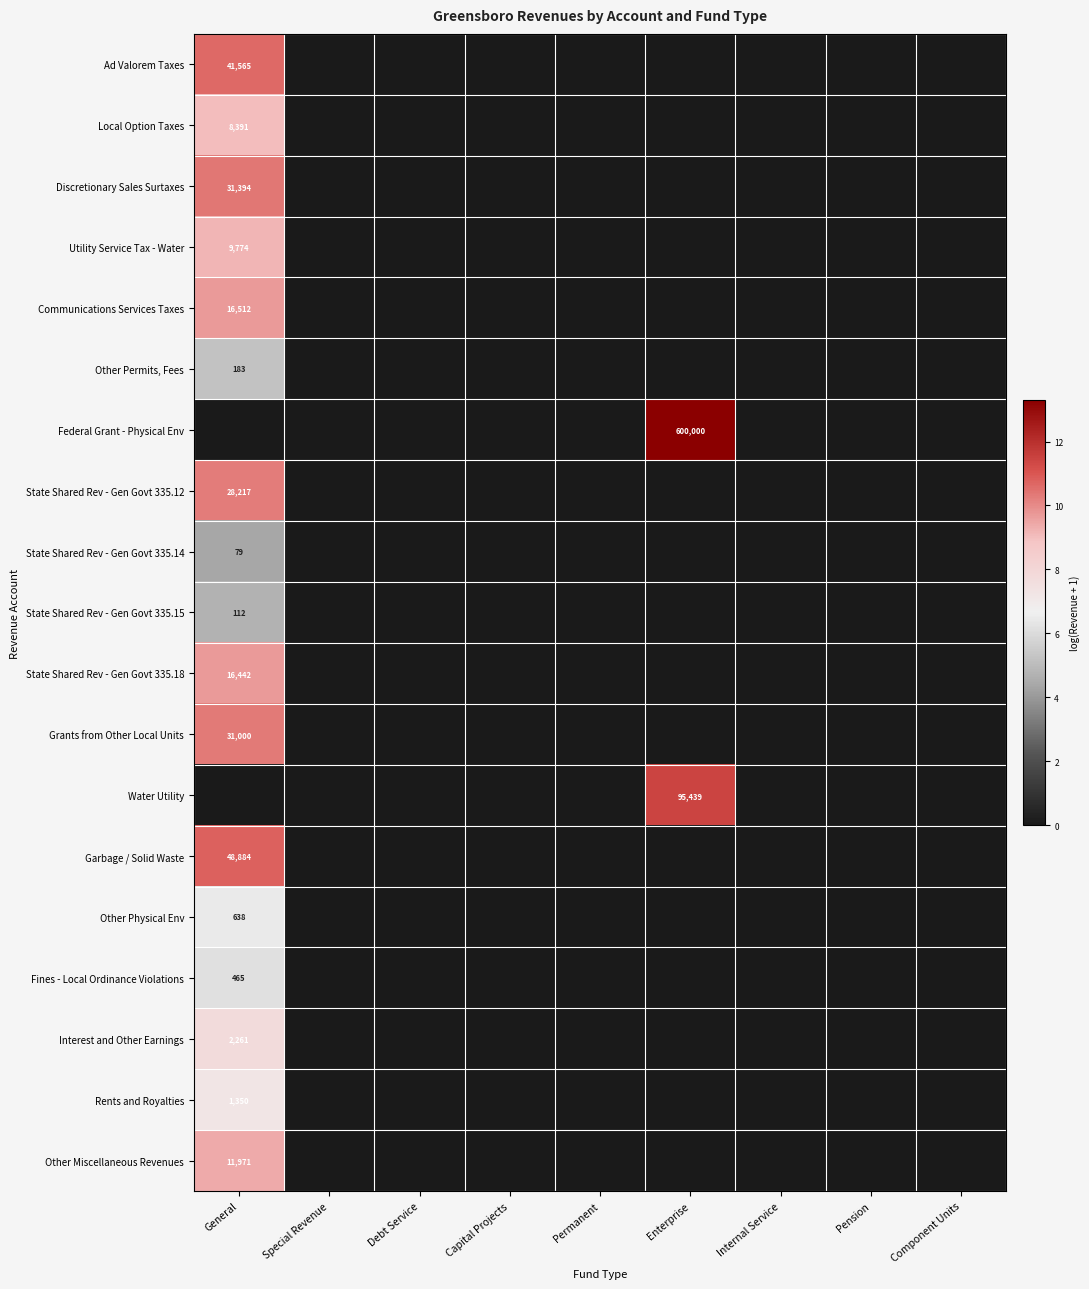

Is it true that Interest and Other Earnings equals 2261 at General?

True